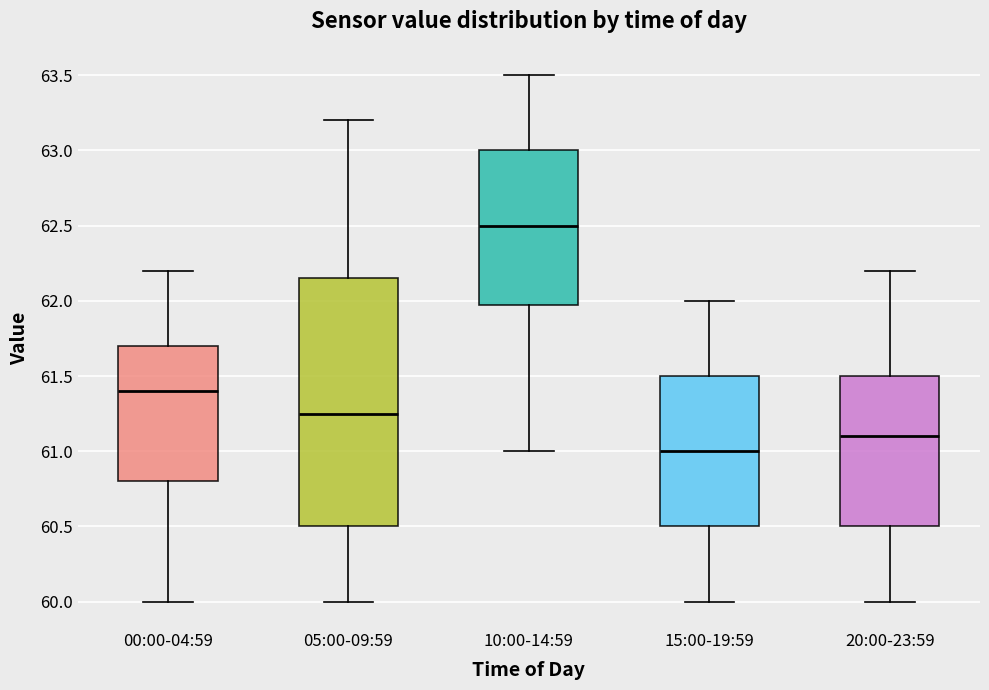

Reading left to right, transcribe this box plot: for each box, give where its median line is, the range the box spans, and where its two whiskers end, as read against the y-axis. The values are not printed on the chart, so give them approximately, as read against the axis.

00:00-04:59: median 61.40, box 60.80 to 61.70, whiskers 60.00 to 62.20
05:00-09:59: median 61.25, box 60.50 to 62.15, whiskers 60.00 to 63.20
10:00-14:59: median 62.50, box 62.00 to 63.00, whiskers 61.00 to 63.50
15:00-19:59: median 61.00, box 60.50 to 61.50, whiskers 60.00 to 62.00
20:00-23:59: median 61.10, box 60.50 to 61.50, whiskers 60.00 to 62.20